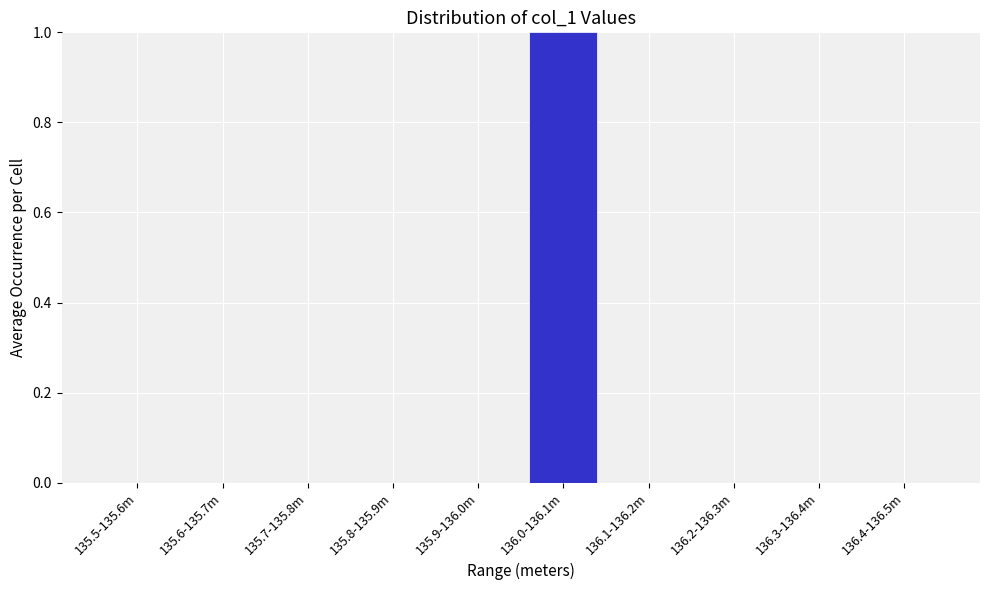

Reading left to right, extract all data points from this chart.

135.5-135.6m=0	135.6-135.7m=0	135.7-135.8m=0	135.8-135.9m=0	135.9-136.0m=0	136.0-136.1m=1	136.1-136.2m=0	136.2-136.3m=0	136.3-136.4m=0	136.4-136.5m=0